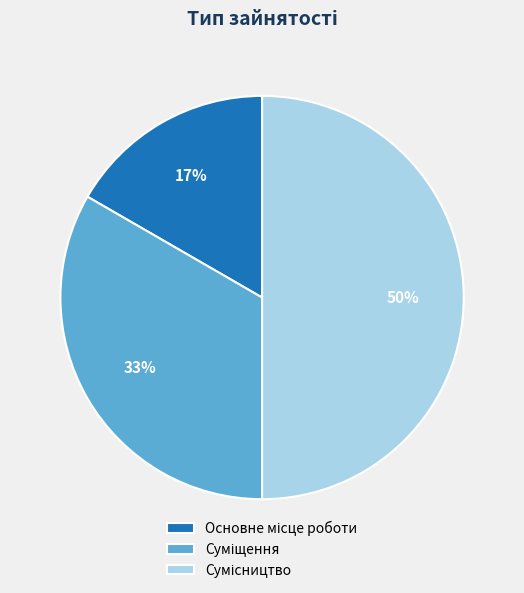

To the nearest percent, what is the average slice percentage?

33%